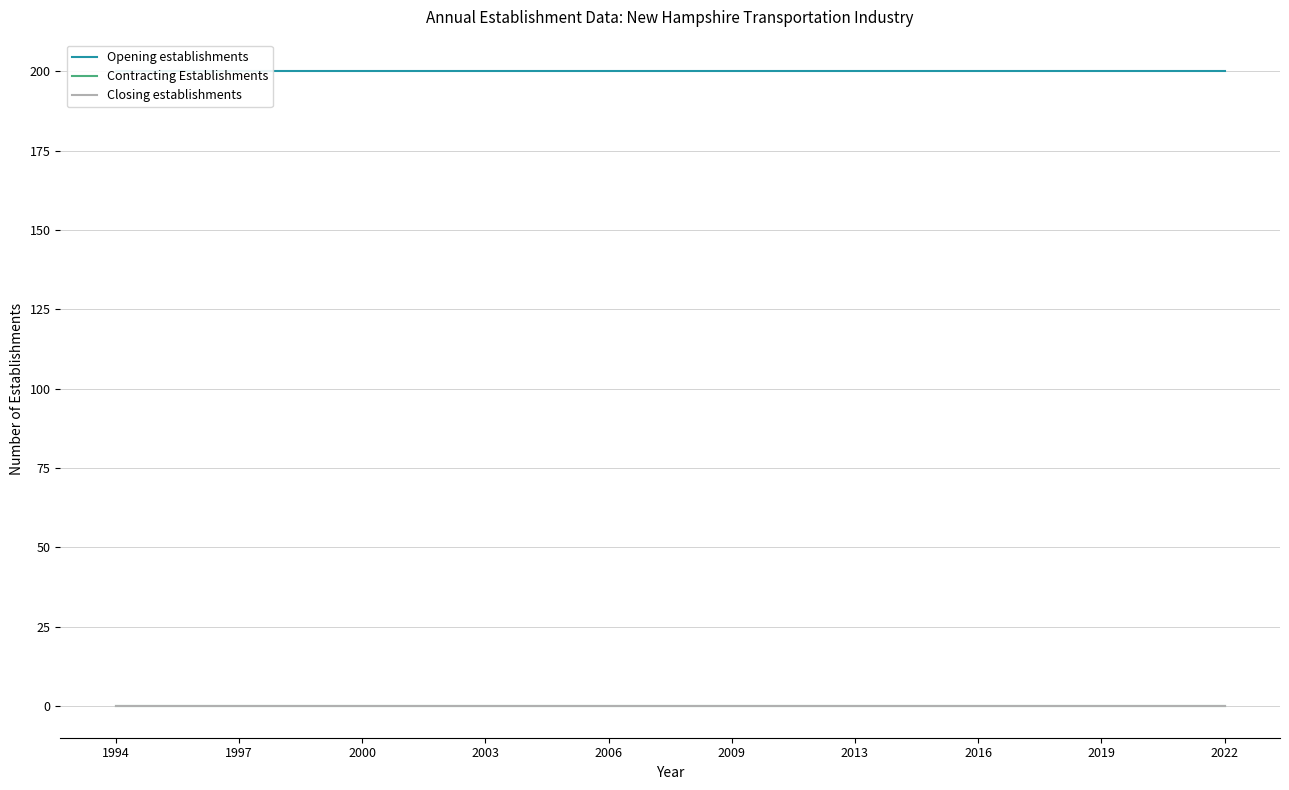

Reading left to right, transcribe all the data shown in this chart.

Opening establishments: 200	200	200	200	200	200	200	200	200	200	200	200	200	200	200	200	200	200	200	200	200	200	200	200	200	200	200	200
Contracting Establishments: 0	0	0	0	0	0	0	0	0	0	0	0	0	0	0	0	0	0	0	0	0	0	0	0	0	0	0	0
Closing establishments: 0	0	0	0	0	0	0	0	0	0	0	0	0	0	0	0	0	0	0	0	0	0	0	0	0	0	0	0